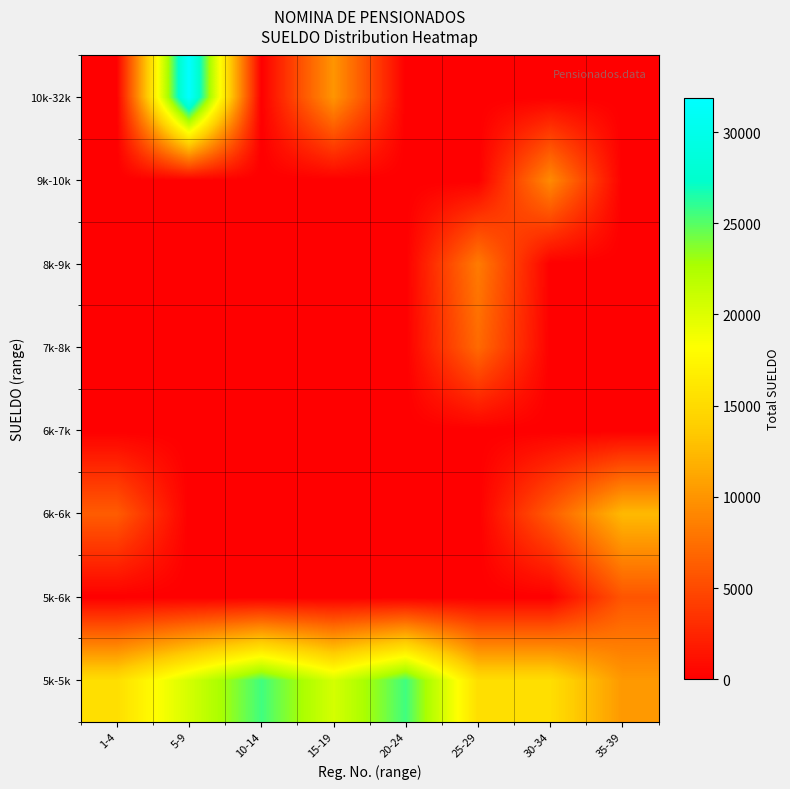

Reading right to left, what are all the values shown in this chart?

5k-5k: 35-39=10235.0	30-34=15352.5	25-29=15352.5	20-24=25587.5	15-19=20470.0	10-14=25587.5	5-9=20470.0	1-4=15352.5
5k-6k: 35-39=5750.0	30-34=0.0	25-29=0.0	20-24=0.0	15-19=0.0	10-14=0.0	5-9=0.0	1-4=0.0
6k-6k: 35-39=12466.0	30-34=6233.0	25-29=0.0	20-24=0.0	15-19=0.0	10-14=0.0	5-9=0.0	1-4=6233.0
6k-7k: 35-39=0.0	30-34=0.0	25-29=0.0	20-24=0.0	15-19=0.0	10-14=0.0	5-9=0.0	1-4=0.0
7k-8k: 35-39=0.0	30-34=0.0	25-29=7147.0	20-24=0.0	15-19=0.0	10-14=0.0	5-9=0.0	1-4=0.0
8k-9k: 35-39=0.0	30-34=0.0	25-29=8293.0	20-24=0.0	15-19=0.0	10-14=0.0	5-9=0.0	1-4=0.0
9k-10k: 35-39=0.0	30-34=9328.0	25-29=0.0	20-24=0.0	15-19=0.0	10-14=0.0	5-9=0.0	1-4=0.0
10k-32k: 35-39=0.0	30-34=0.0	25-29=0.0	20-24=0.0	15-19=10041.0	10-14=0.0	5-9=31883.0	1-4=0.0